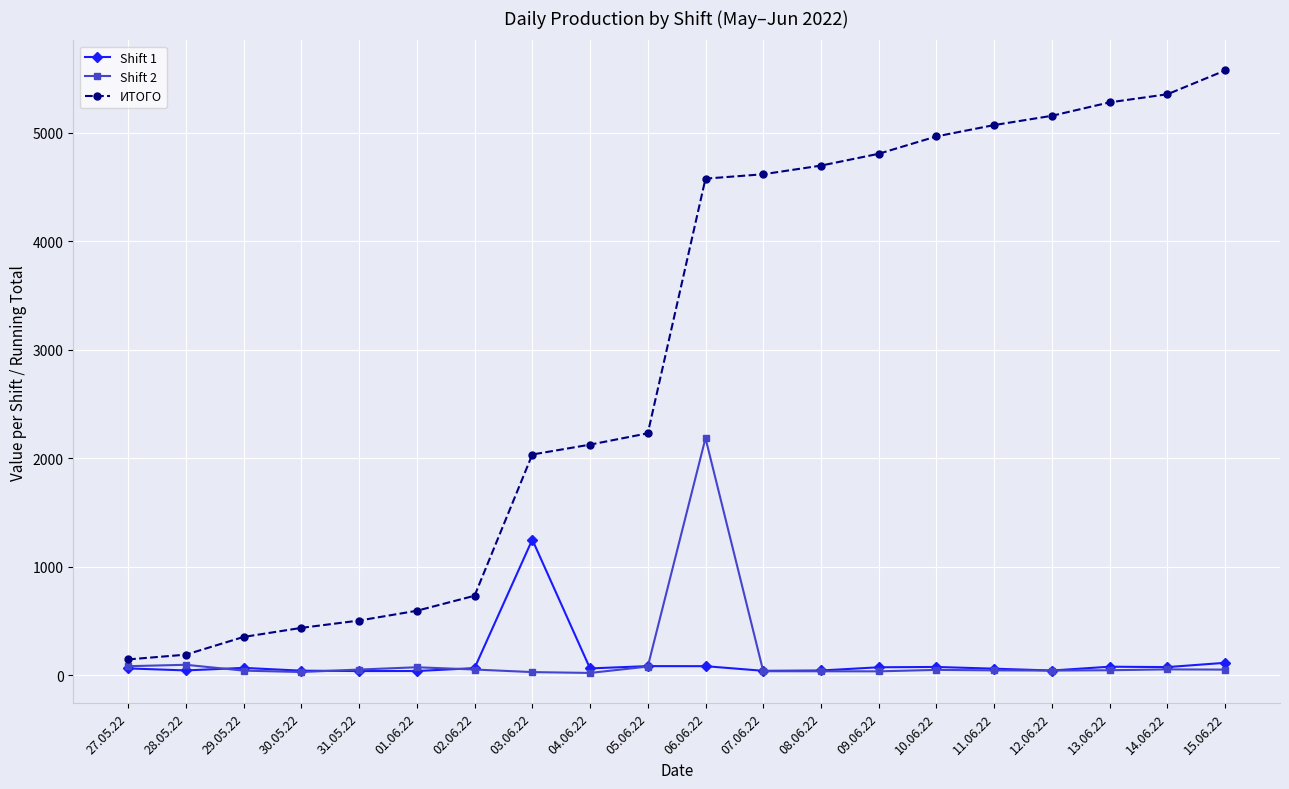

What is the difference between the highest and lowest values at 29.05.22?

310.5